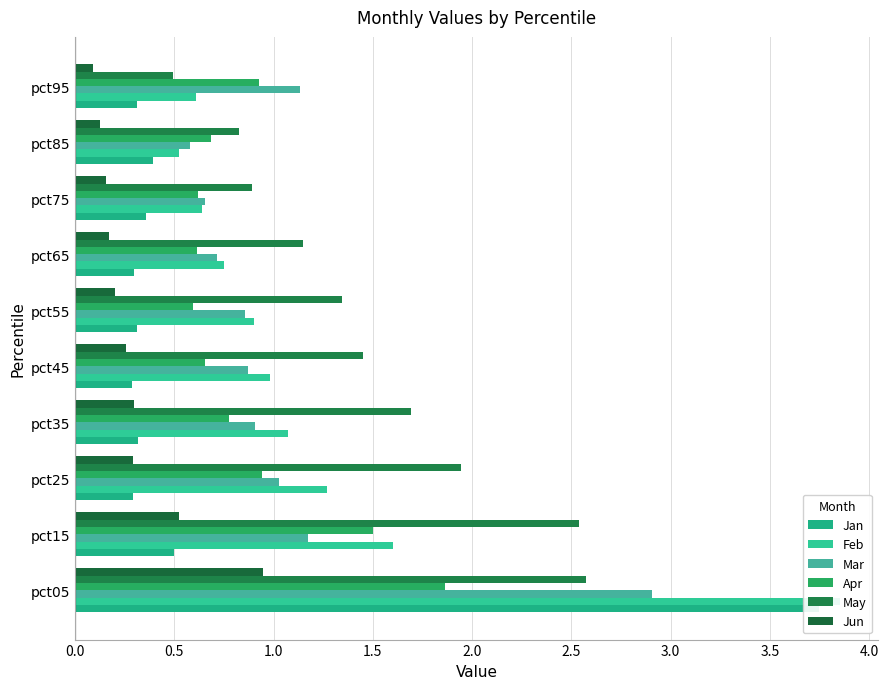

Reading right to left, what are all the values shown in this chart?

Jan: 0.3	0.4	0.4	0.3	0.3	0.3	0.3	0.3	0.5	3.7
Feb: 0.6	0.5	0.6	0.8	0.9	1.0	1.1	1.3	1.6	3.9
Mar: 1.1	0.6	0.7	0.7	0.9	0.9	0.9	1.0	1.2	2.9
Apr: 0.9	0.7	0.6	0.6	0.6	0.7	0.8	0.9	1.5	1.9
May: 0.5	0.8	0.9	1.1	1.3	1.4	1.7	1.9	2.5	2.6
Jun: 0.1	0.1	0.2	0.2	0.2	0.3	0.3	0.3	0.5	0.9